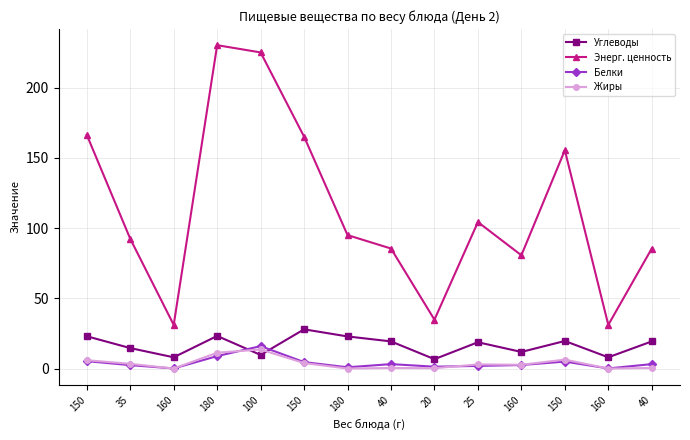

List the labels in order of Углеводы value, smallest first.

20, 160, 160, 100, 160, 35, 25, 40, 40, 150, 180, 150, 180, 150